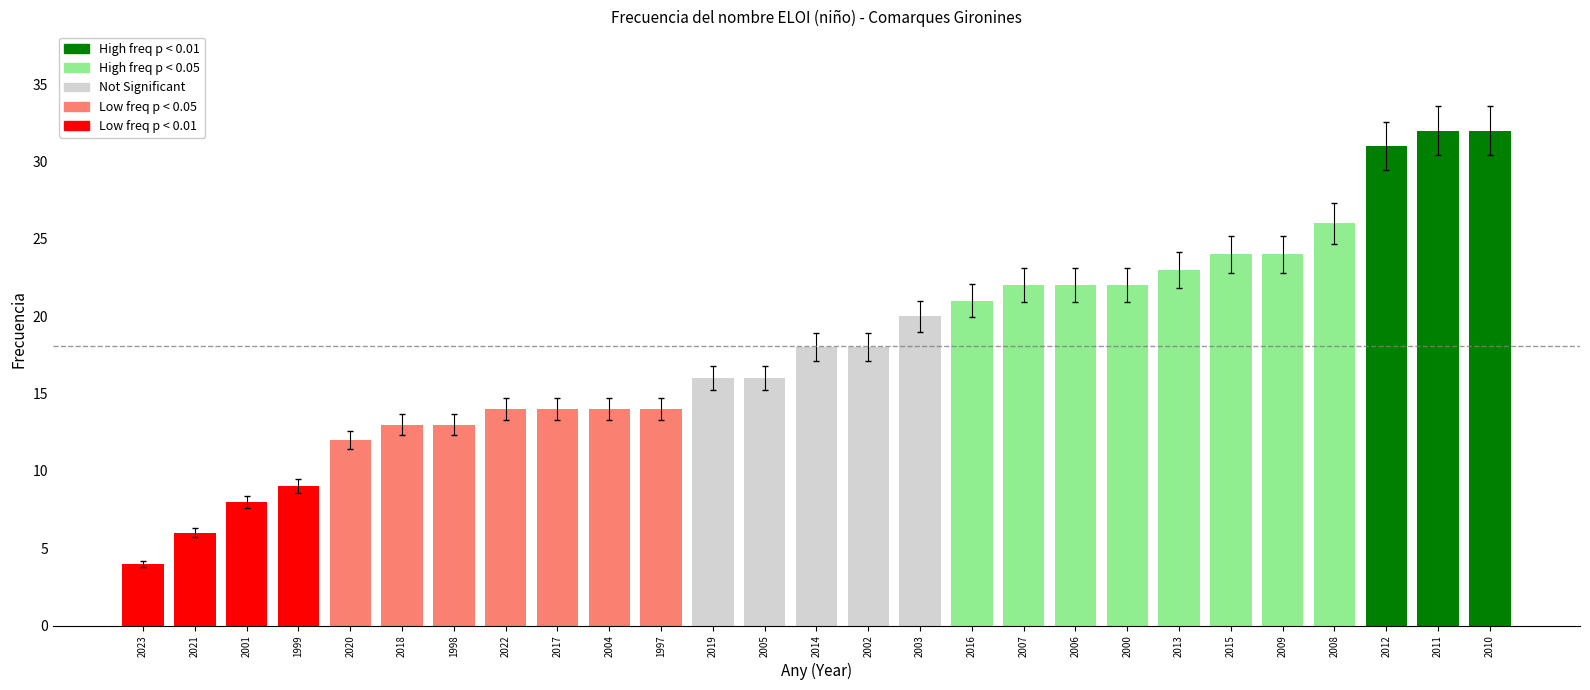

Reading left to right, transcribe all the data shown in this chart.

2023=4	2021=6	2001=8	1999=9	2020=12	2018=13	1998=13	2022=14	2017=14	2004=14	1997=14	2019=16	2005=16	2014=18	2002=18	2003=20	2016=21	2007=22	2006=22	2000=22	2013=23	2015=24	2009=24	2008=26	2012=31	2011=32	2010=32